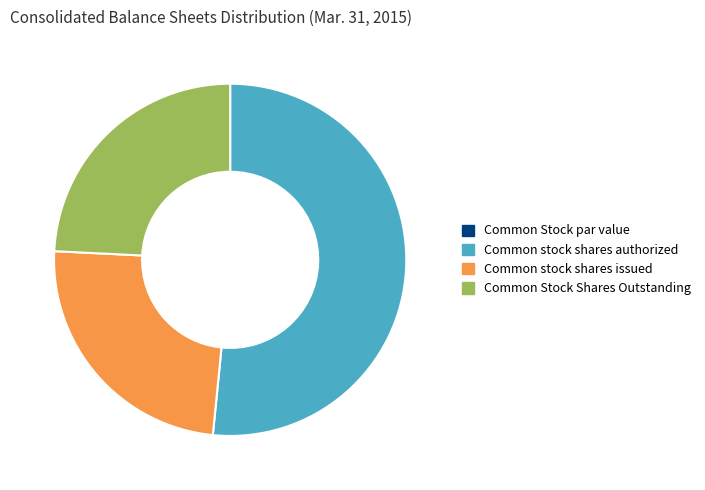

True or false: Common Stock Shares Outstanding accounts for 13% of the total.

False